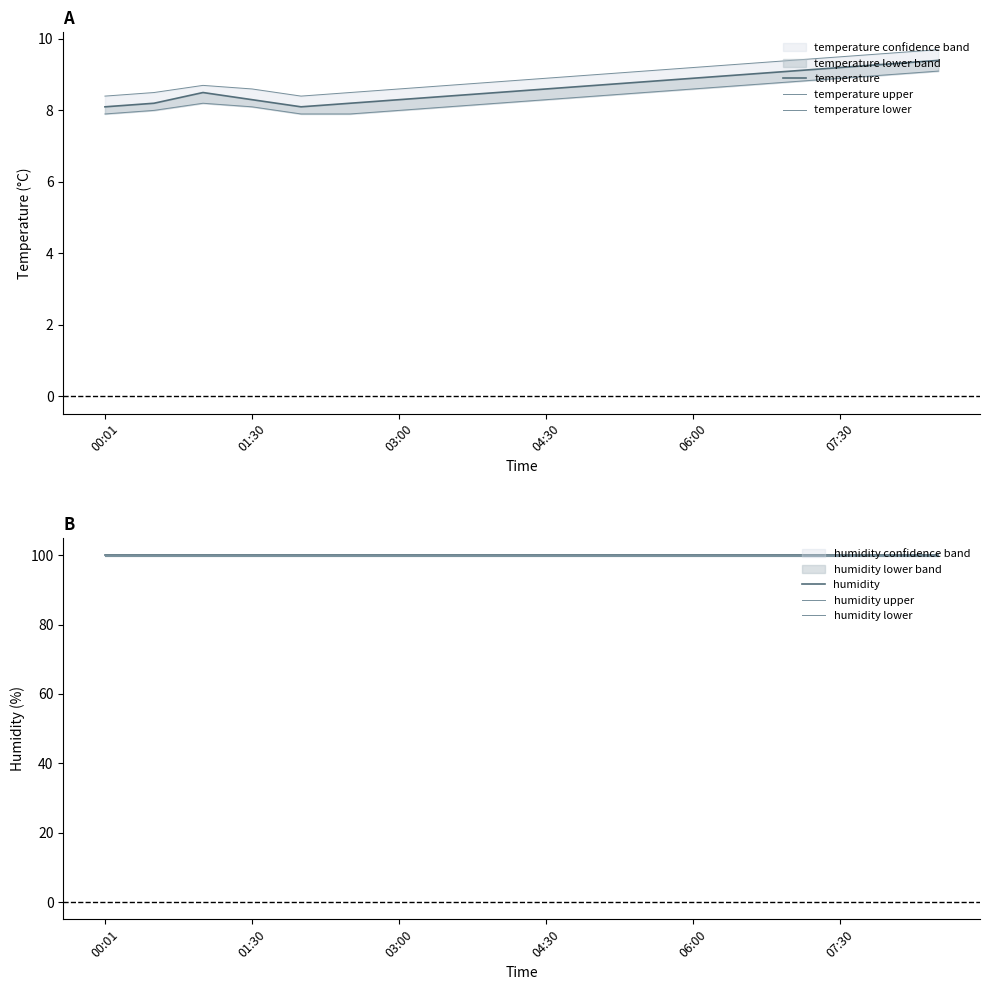

How many lines are shown in the chart?

6